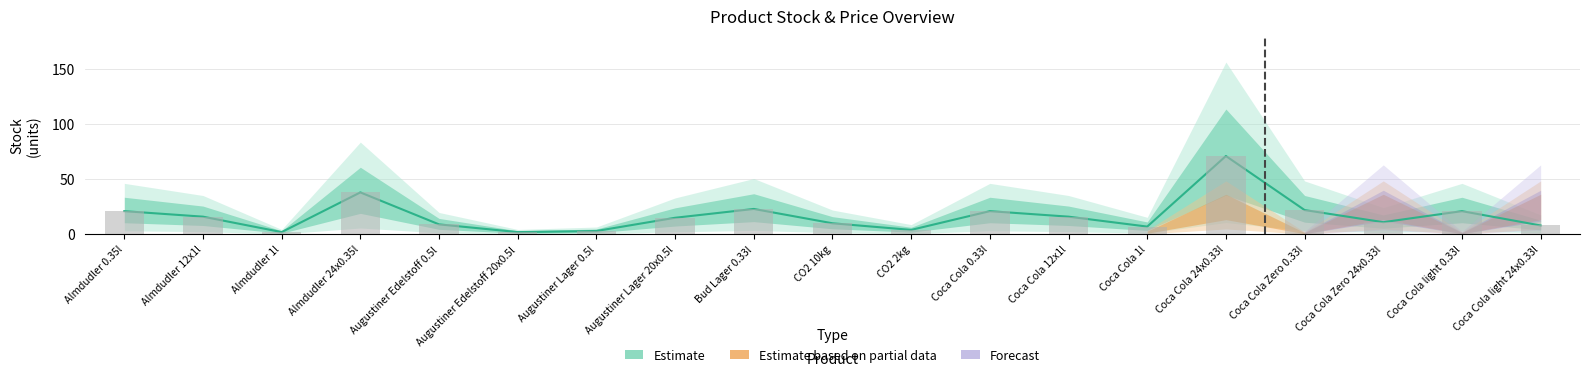

At how many categories does at least one series exceed 56?

1